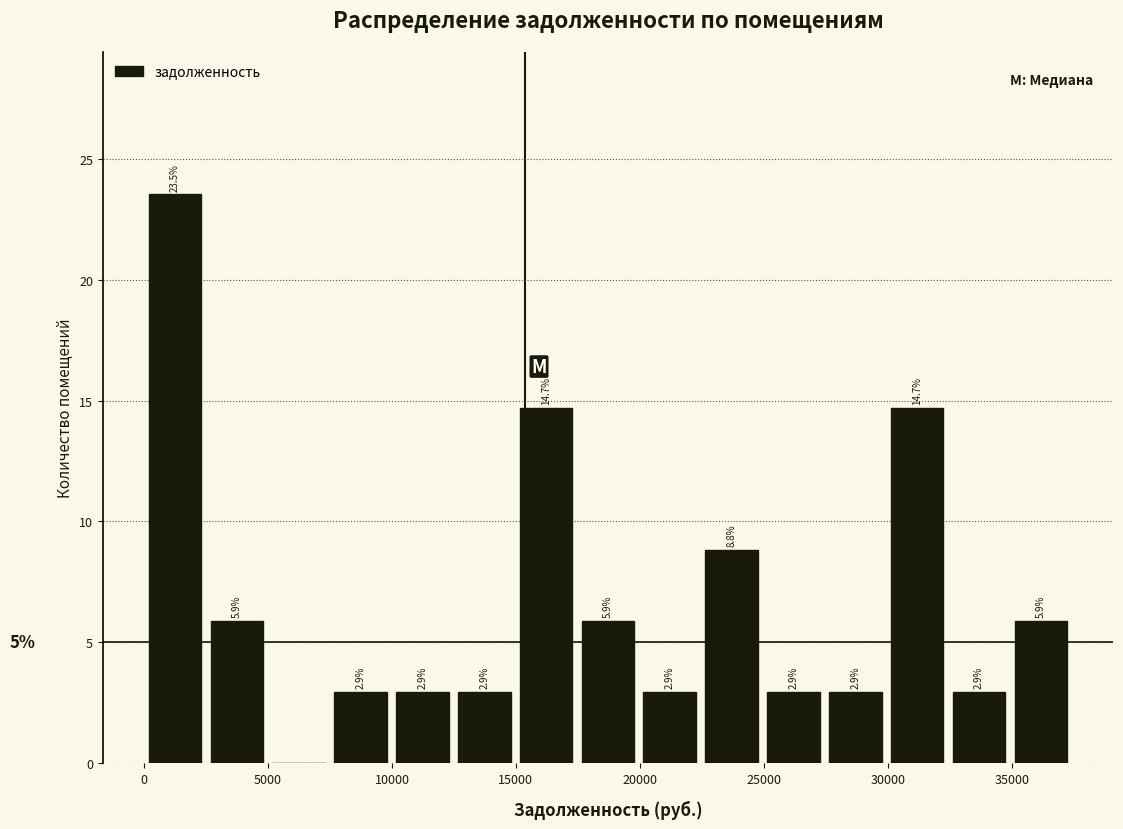

Over which range of the x-axis is the bar tallest?

0 to 2500